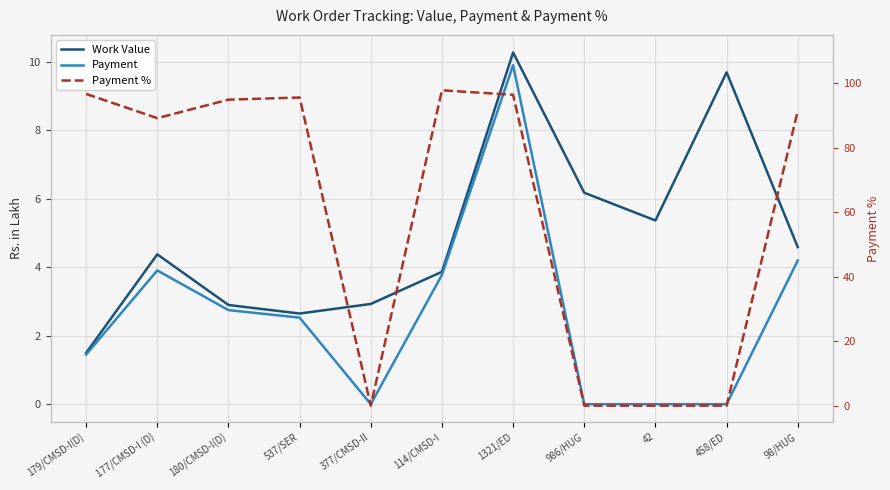

Where is Payment % nearest to the value 48?

177/CMSD-I (D)